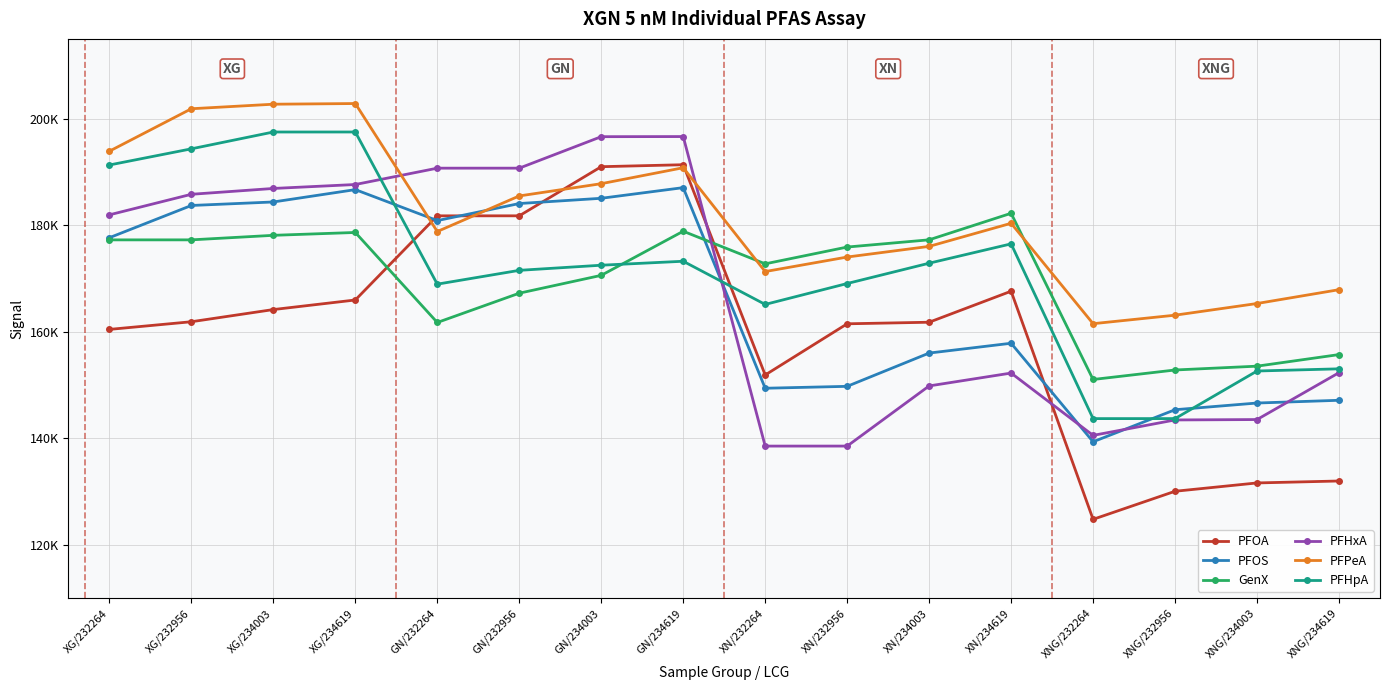

What are all the series names shown in the legend?

PFOA, PFOS, GenX, PFHxA, PFPeA, PFHpA